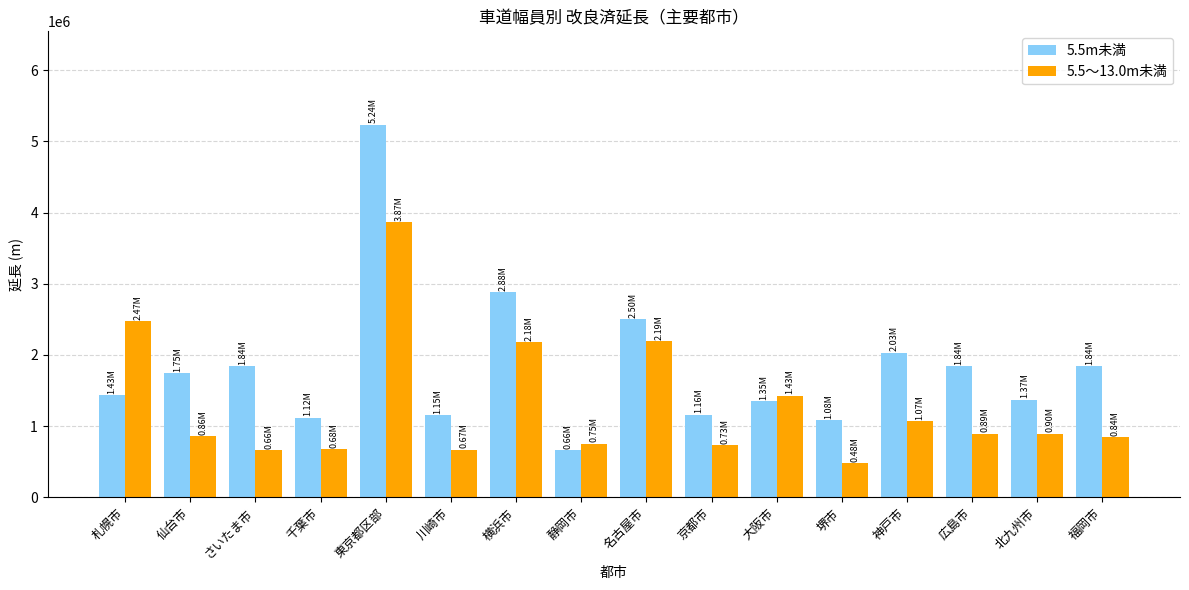

Which series changed the most between 横浜市 and 名古屋市?

5.5m未満